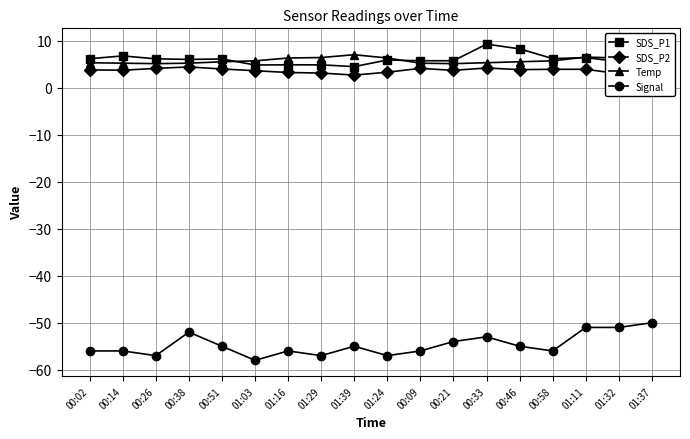

List the series in order of their peak value, lowest first.

Signal, SDS_P2, Temp, SDS_P1